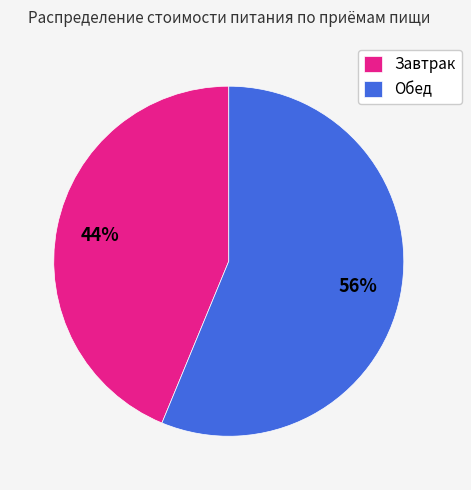

Combined, do Обед and Завтрак account for over 50%?

Yes